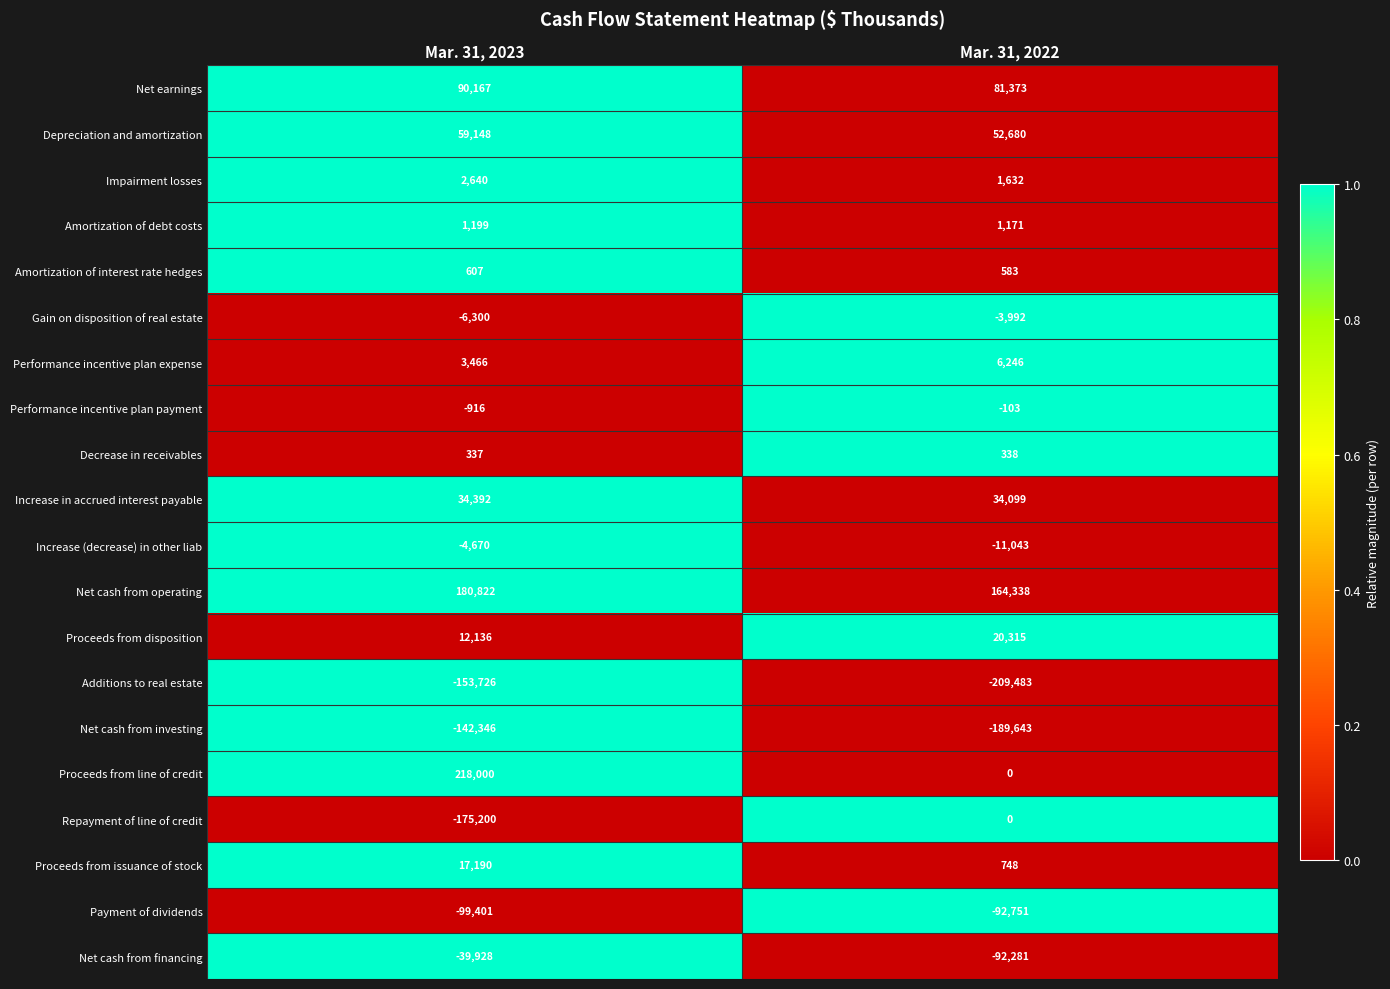

What is the spread (max minus min) of values at Mar. 31, 2022?

373821